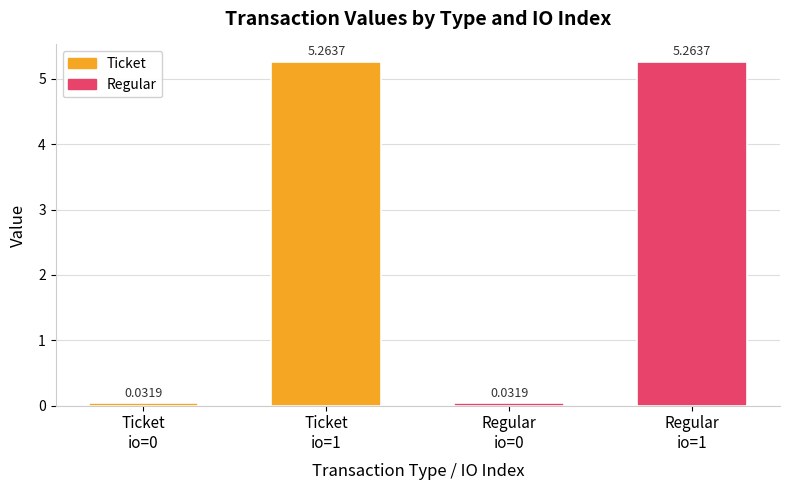

What are all the series names shown in the legend?

Ticket, Regular